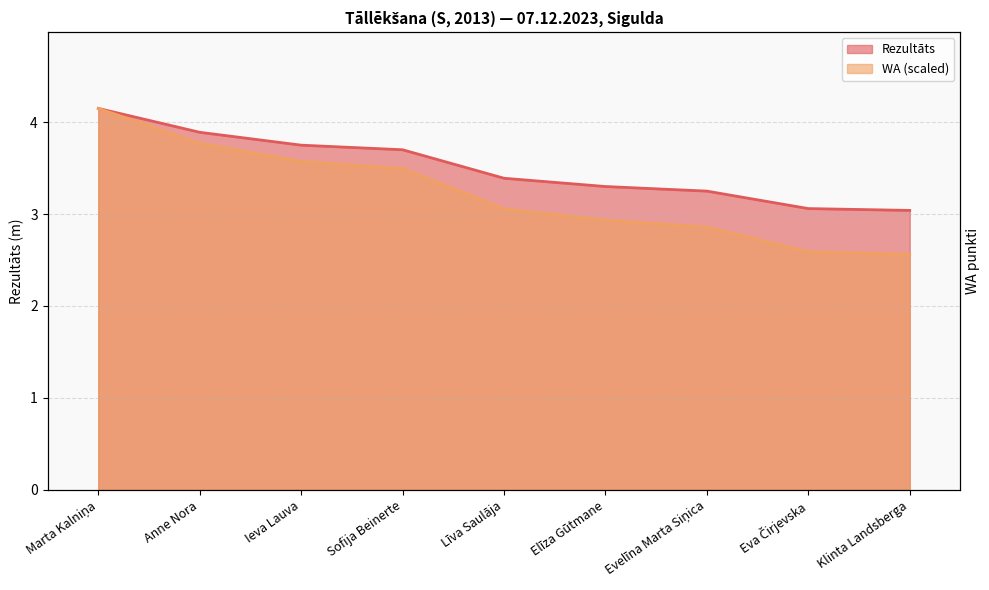

What value does the WA series have at Marta Kalniņa?

4.2